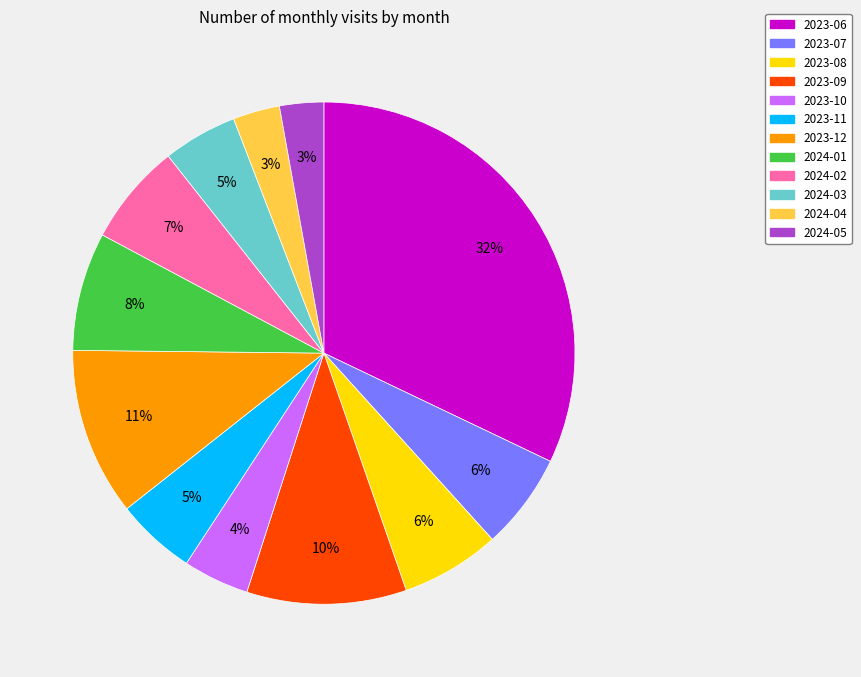

The 2024-03 slice represents 5% of the pie. True or false?

True